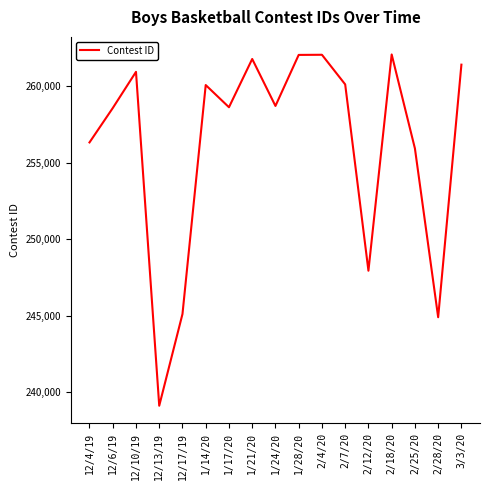

True or false: the data shows 244913 at 2/28/20.

True